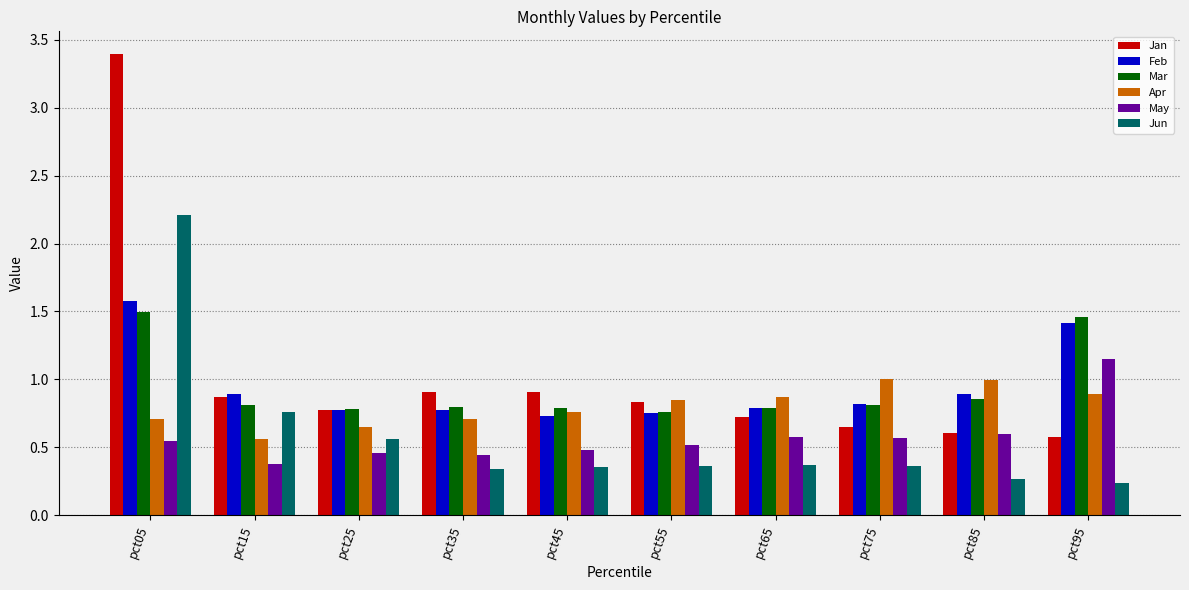

Which series has the widest spread of values?

Jan